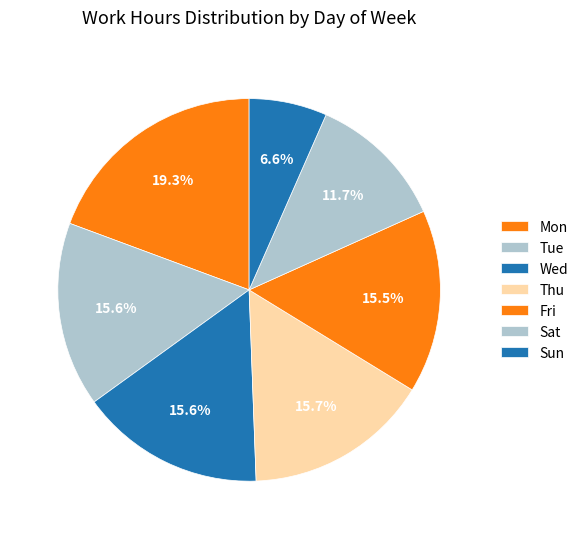

Does any single category account for the majority?

No